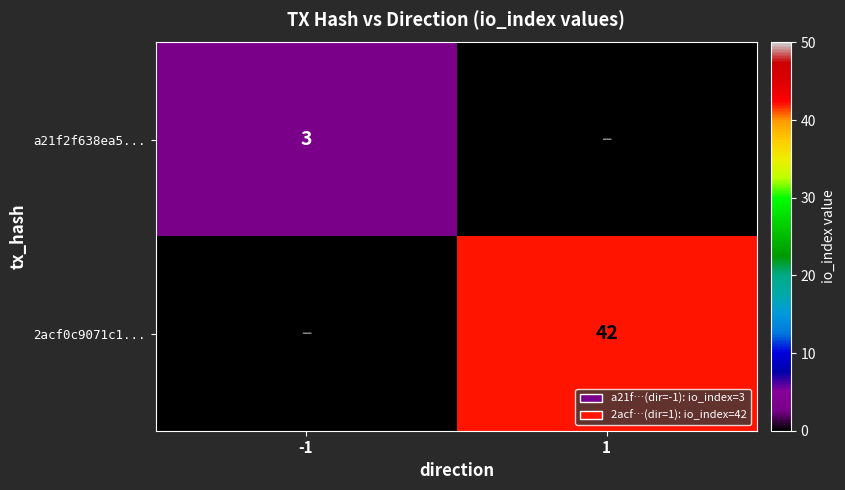

The value of a21f2f638ea5... at -1 is 3. True or false?

True